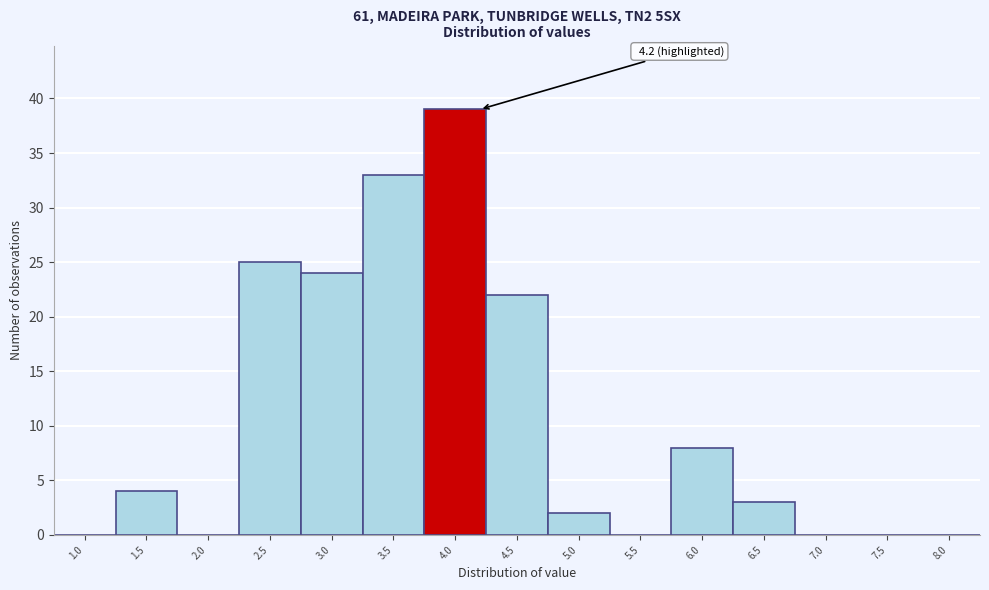

Reading right to left, transcribe all the data shown in this chart.

8.0=0	7.5=0	7.0=0	6.5=3	6.0=8	5.5=0	5.0=2	4.5=22	4.0=39	3.5=33	3.0=24	2.5=25	2.0=0	1.5=4	1.0=0